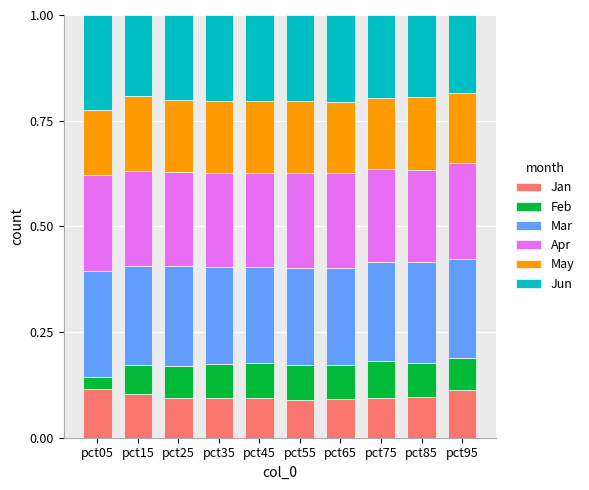

The value of Jan at pct15 is 0.0. True or false?

False